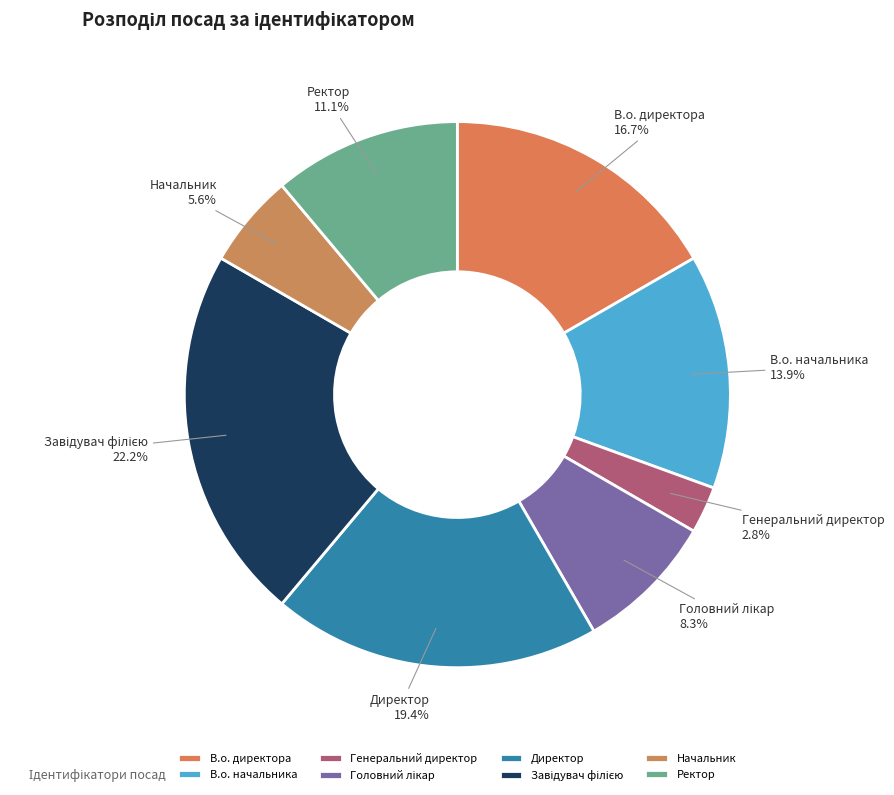

The Начальник slice represents 1% of the pie. True or false?

False